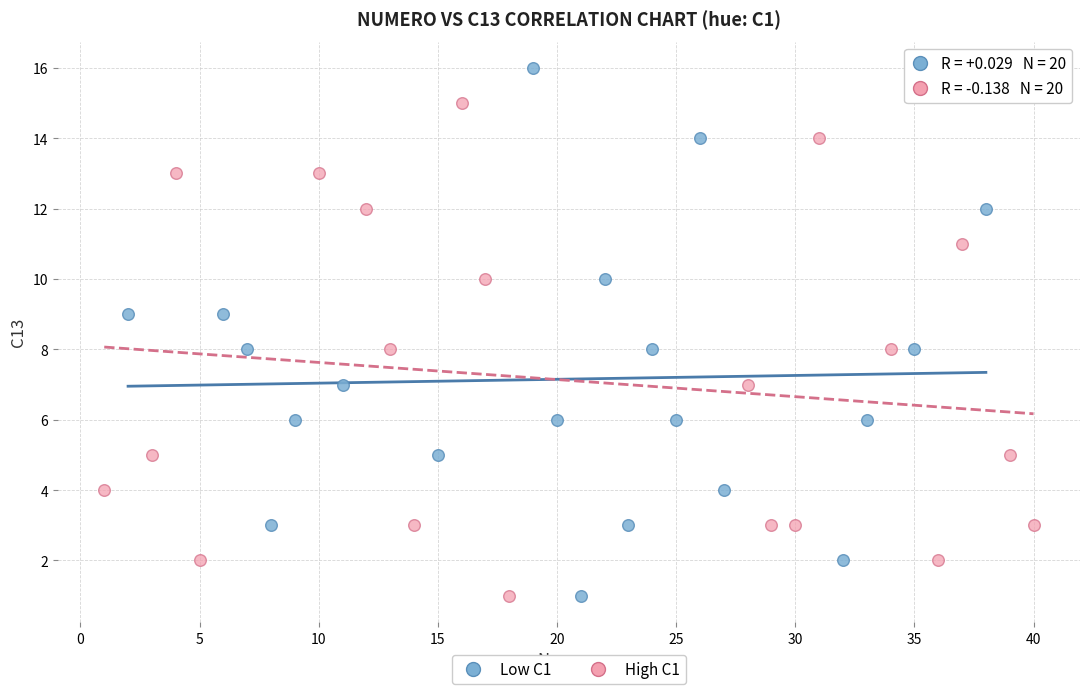

Which series contains the highest Y value?

Low C1